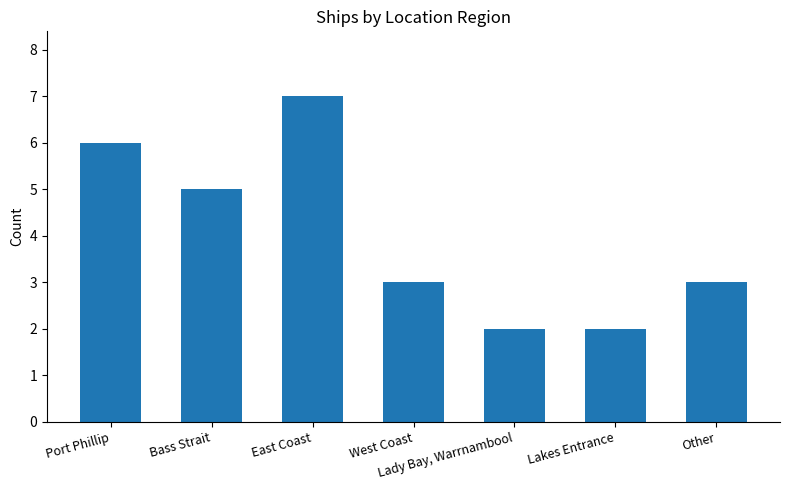

What is the approximate value at East Coast?

7